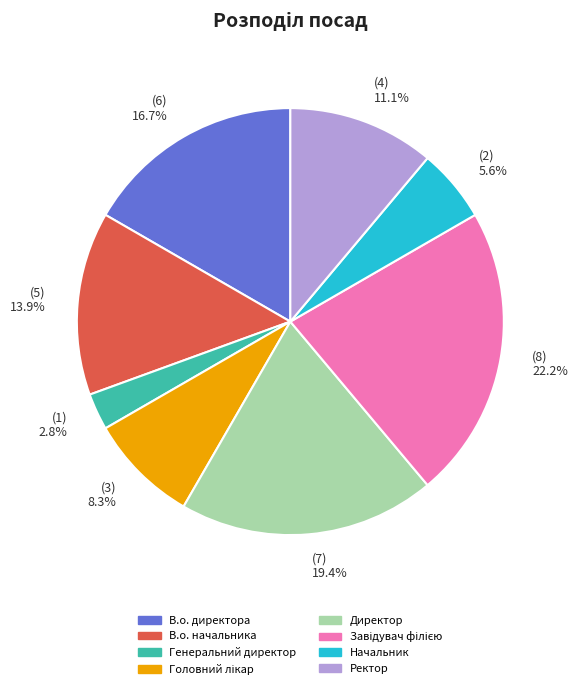

Is there any slice that represents more than half of the pie?

No